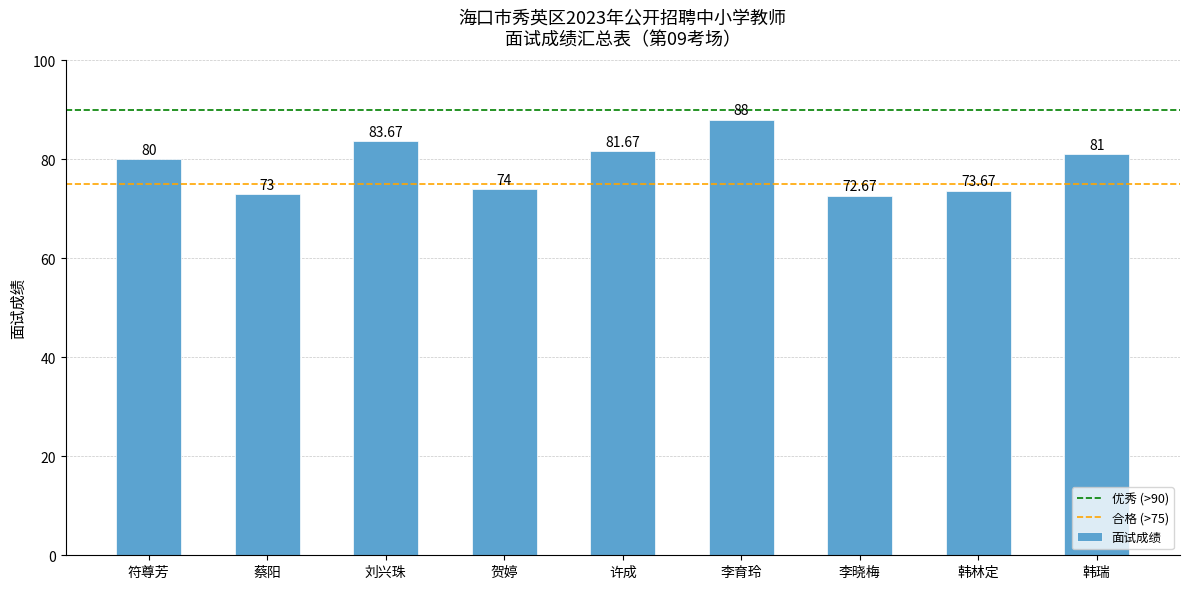

Which has a higher value, 许成 or 韩林定?

许成